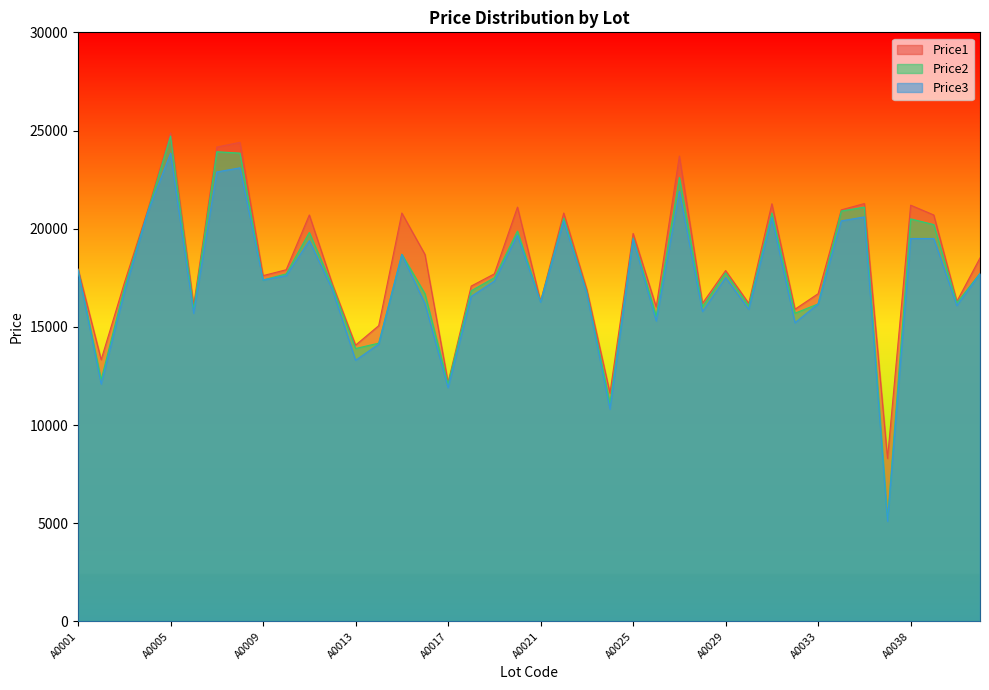

What is the value of the Price3 point at the 9th from the left?

17389